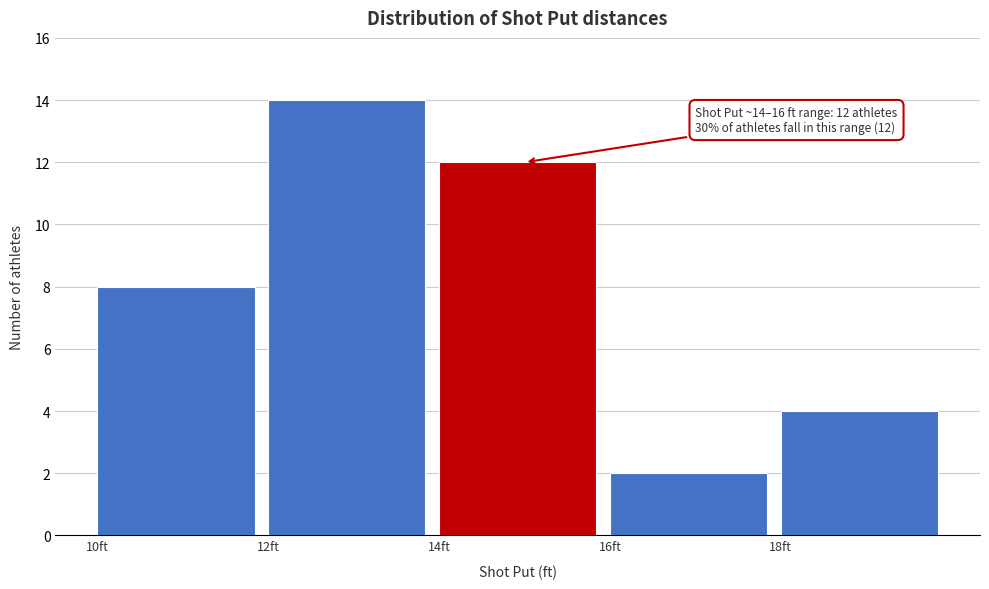

Over which range of the x-axis is the bar tallest?

12 to 14